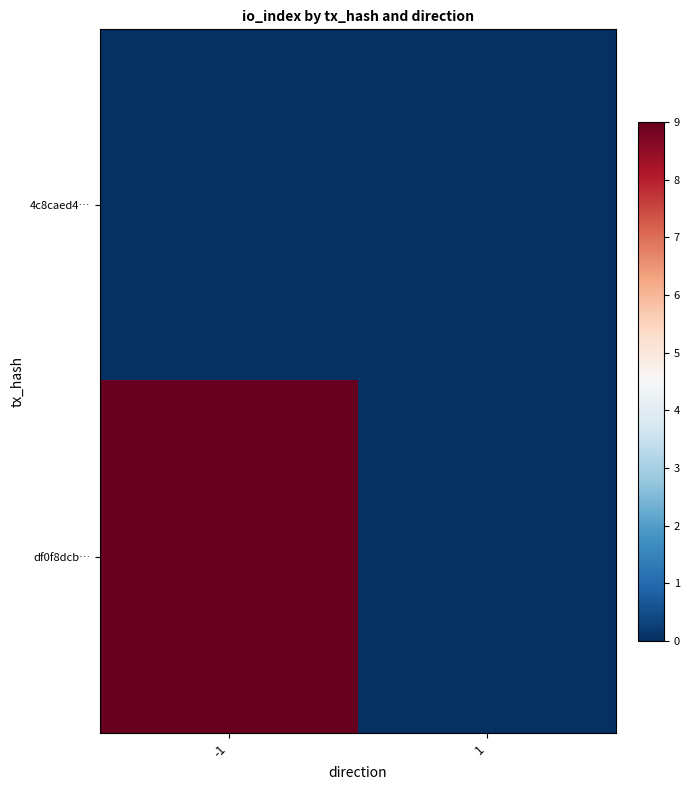

What is the total value across all series at -1?

9